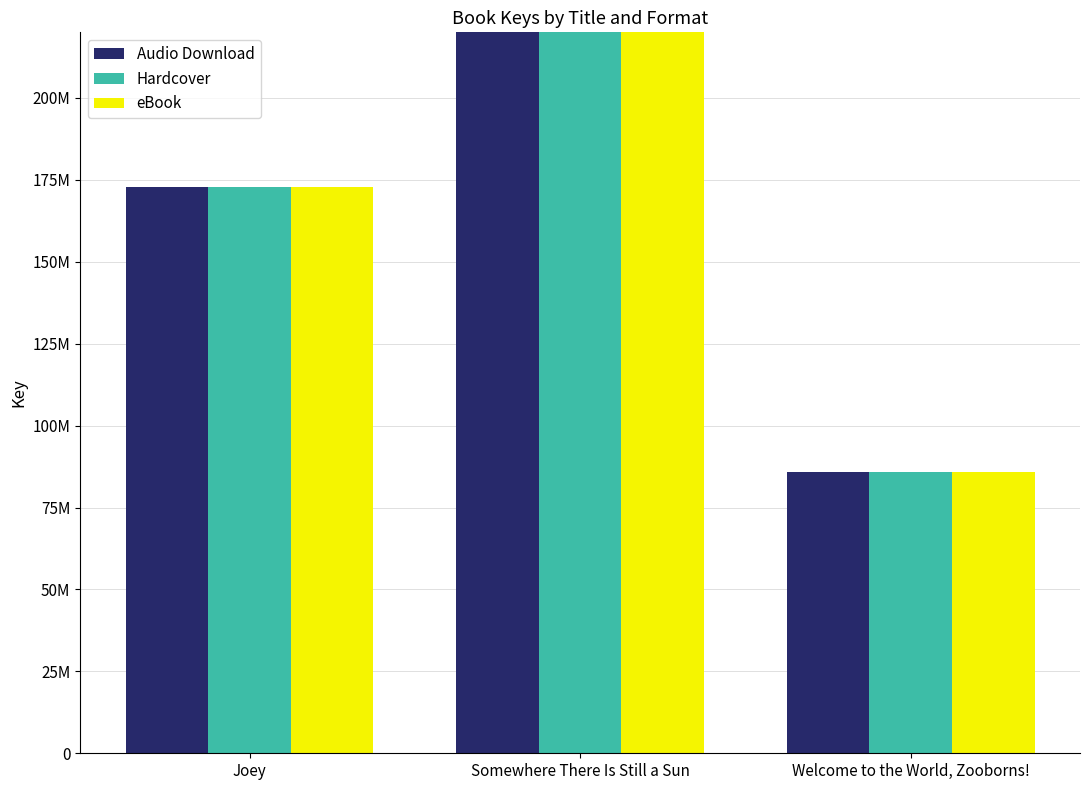

Which label corresponds to the smallest value in the chart?

Welcome to the World, Zooborns!